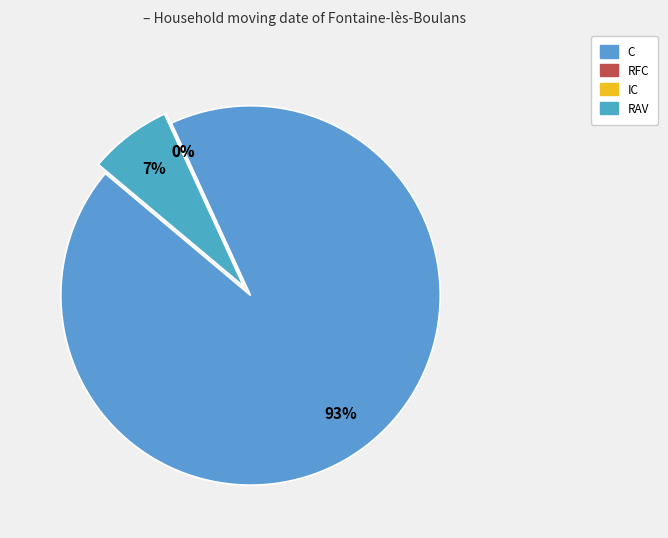

True or false: RFC accounts for 1% of the total.

False